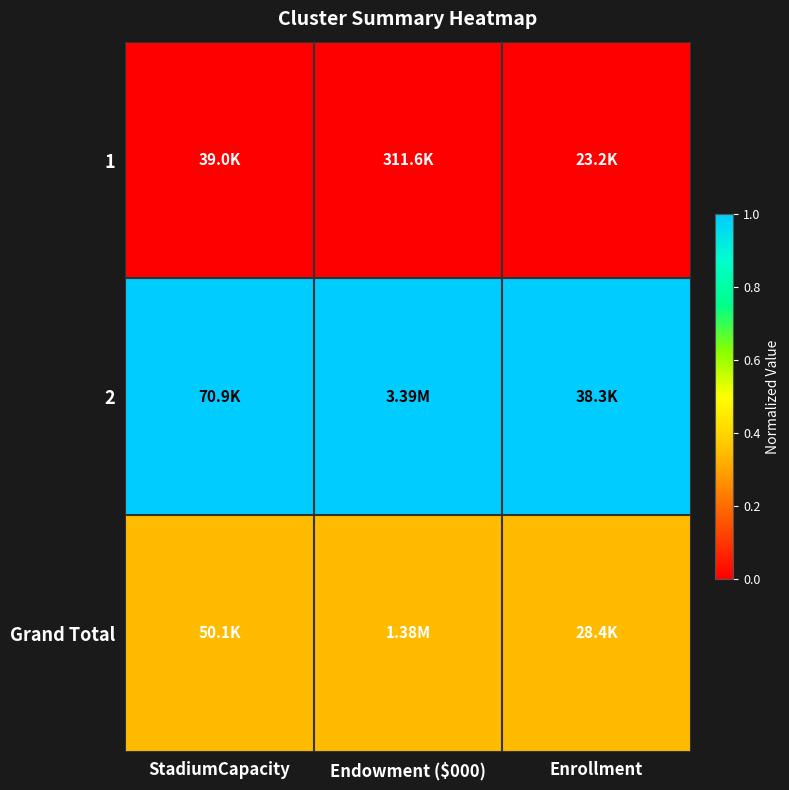

Rank the series by their maximum value, from lowest to highest.

1, Grand Total, 2